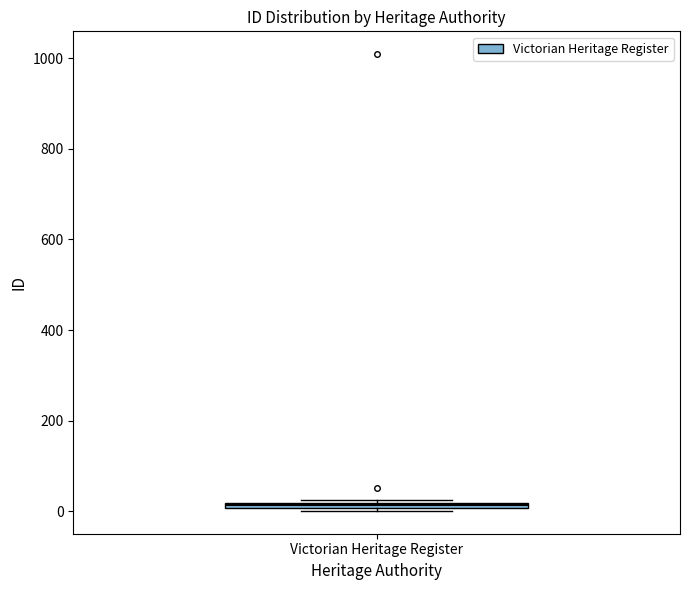

Where is the lower edge of the box for Victorian Heritage Register on the y-axis? The values are not printed on the chart, so give them approximately, as read against the axis.

0